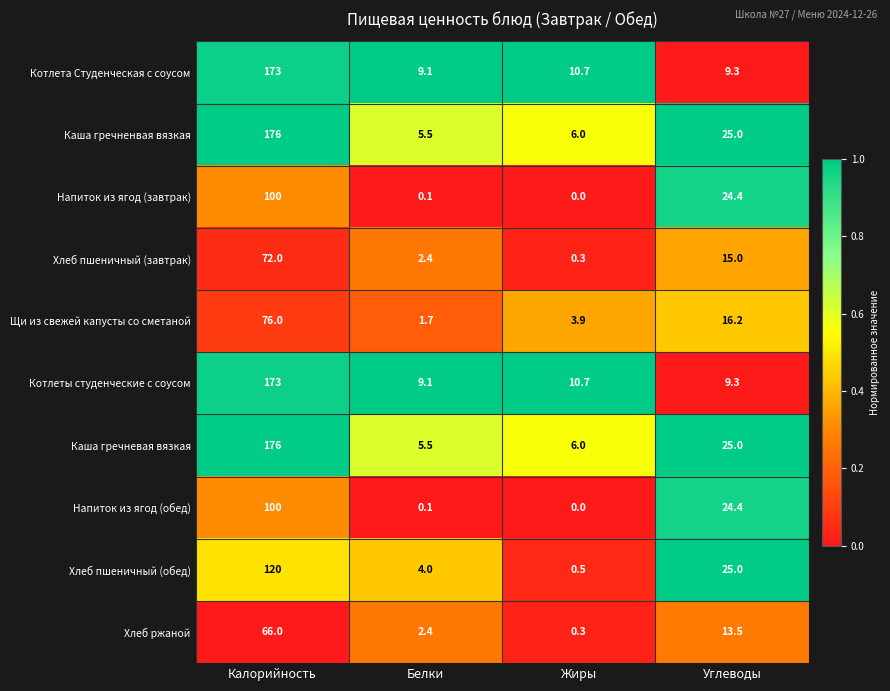

At which label is Хлеб пшеничный (завтрак) closest to 36?

Углеводы